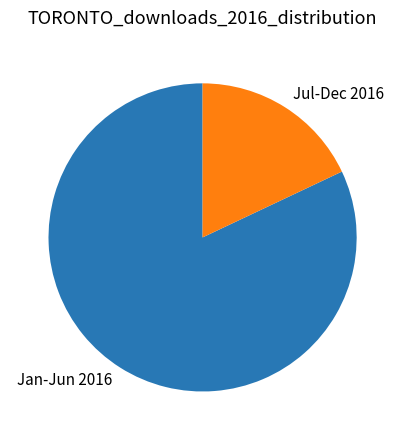

Is the sum of Jul-Dec 2016 and Jan-Jun 2016 greater than half?

Yes